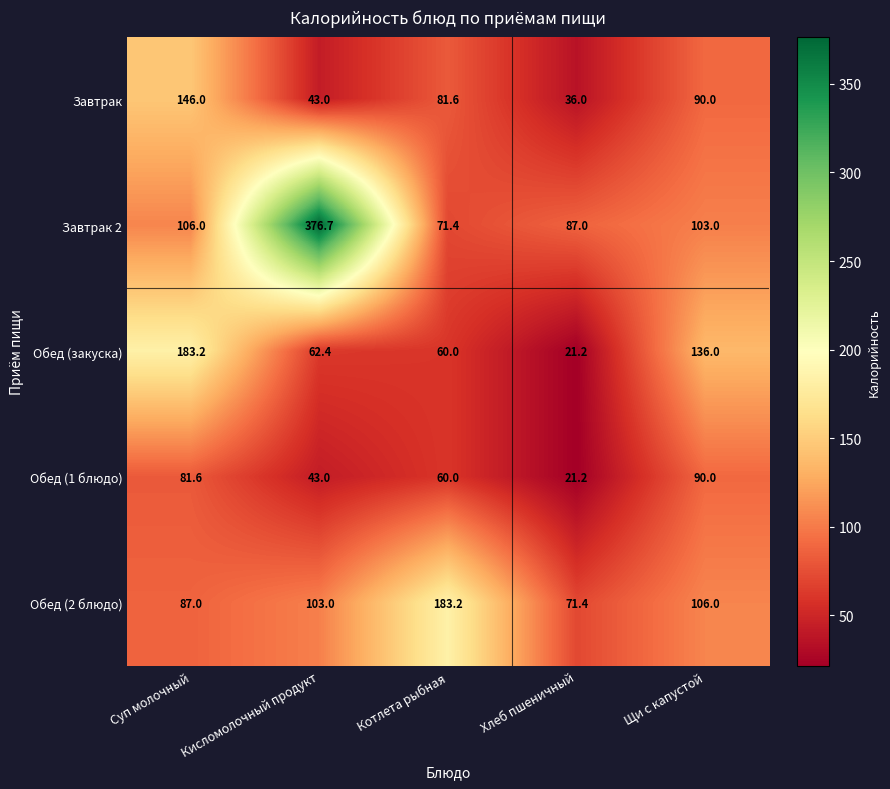

What is the sum of the Завтрак 2 values at Суп молочный and Котлета рыбная?

177.4